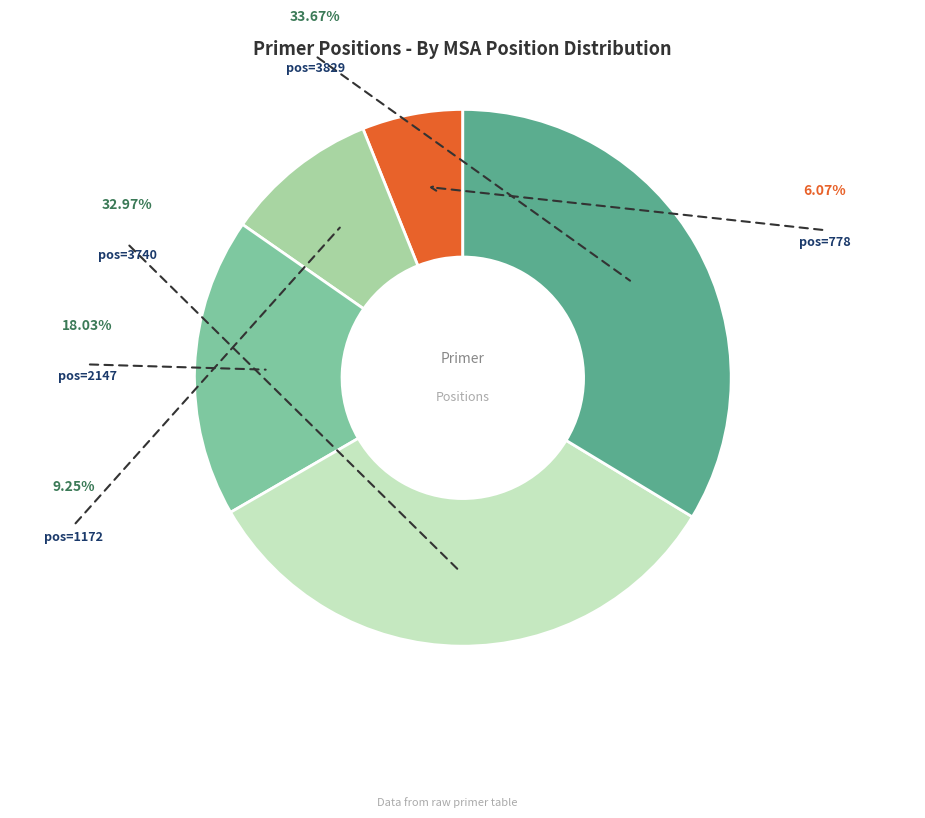

Is there any slice that represents more than half of the pie?

No